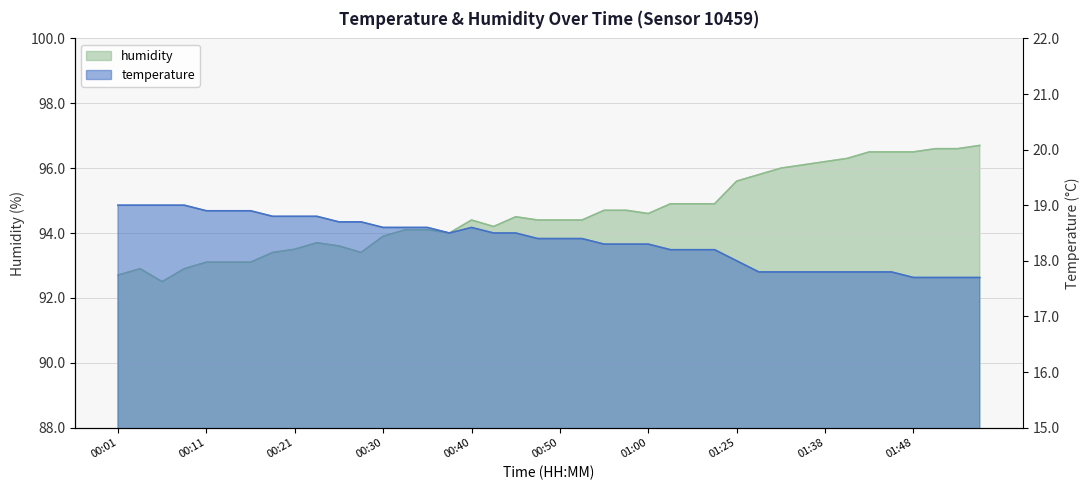

What value does the temperature series have at 00:58?

18.3